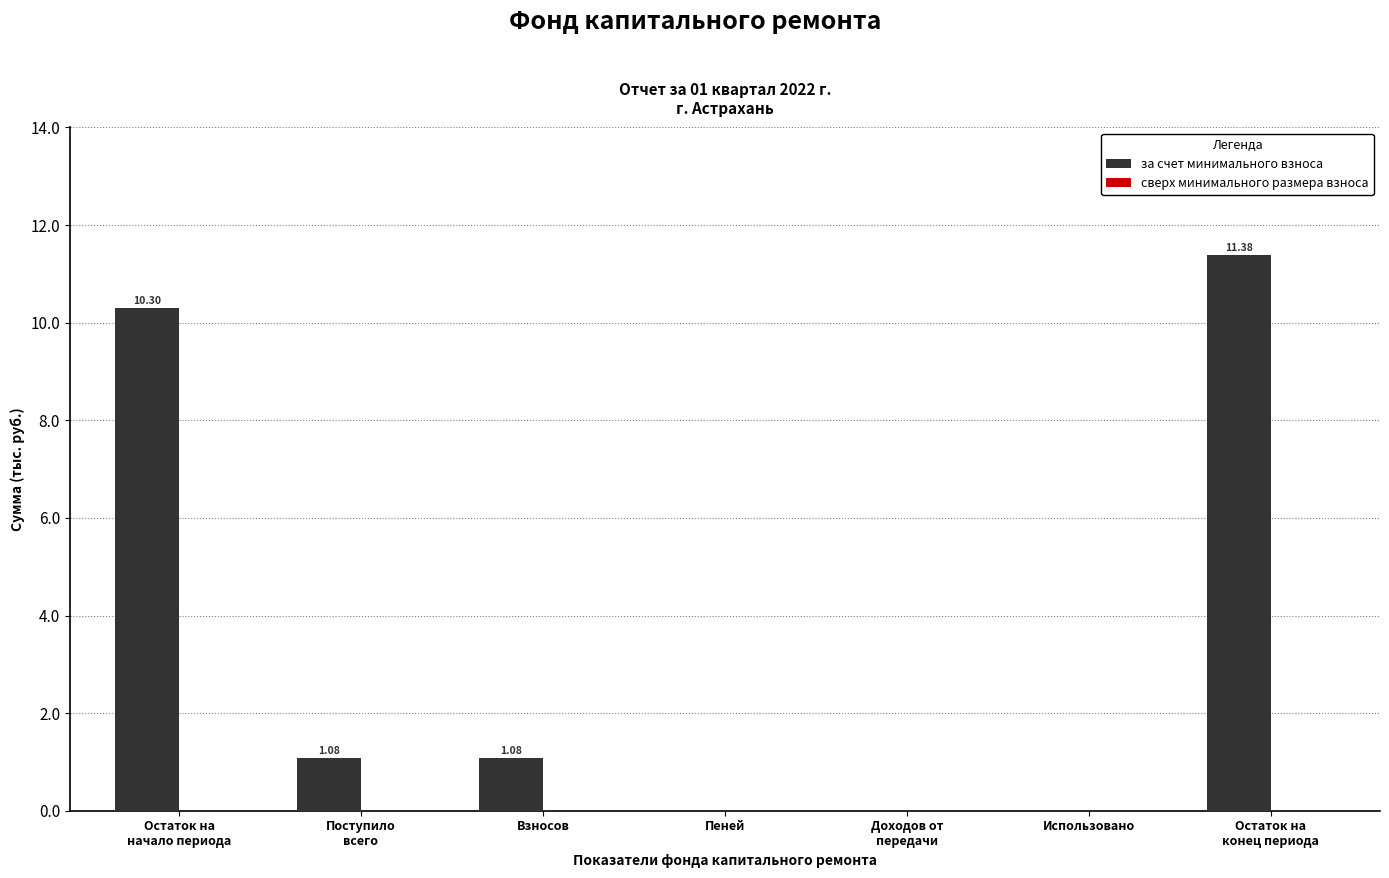

What is the sum of all values?

23.8